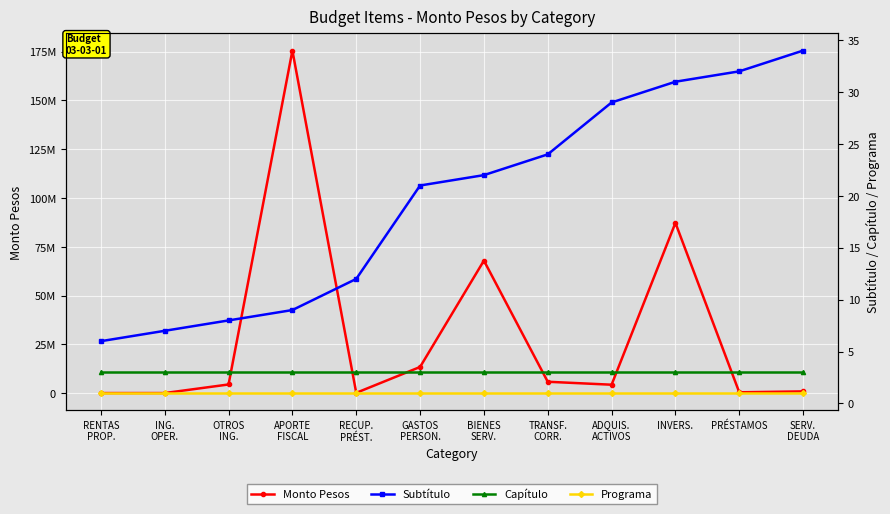

True or false: Monto Pesos and Subtítulo intersect in this chart.

False